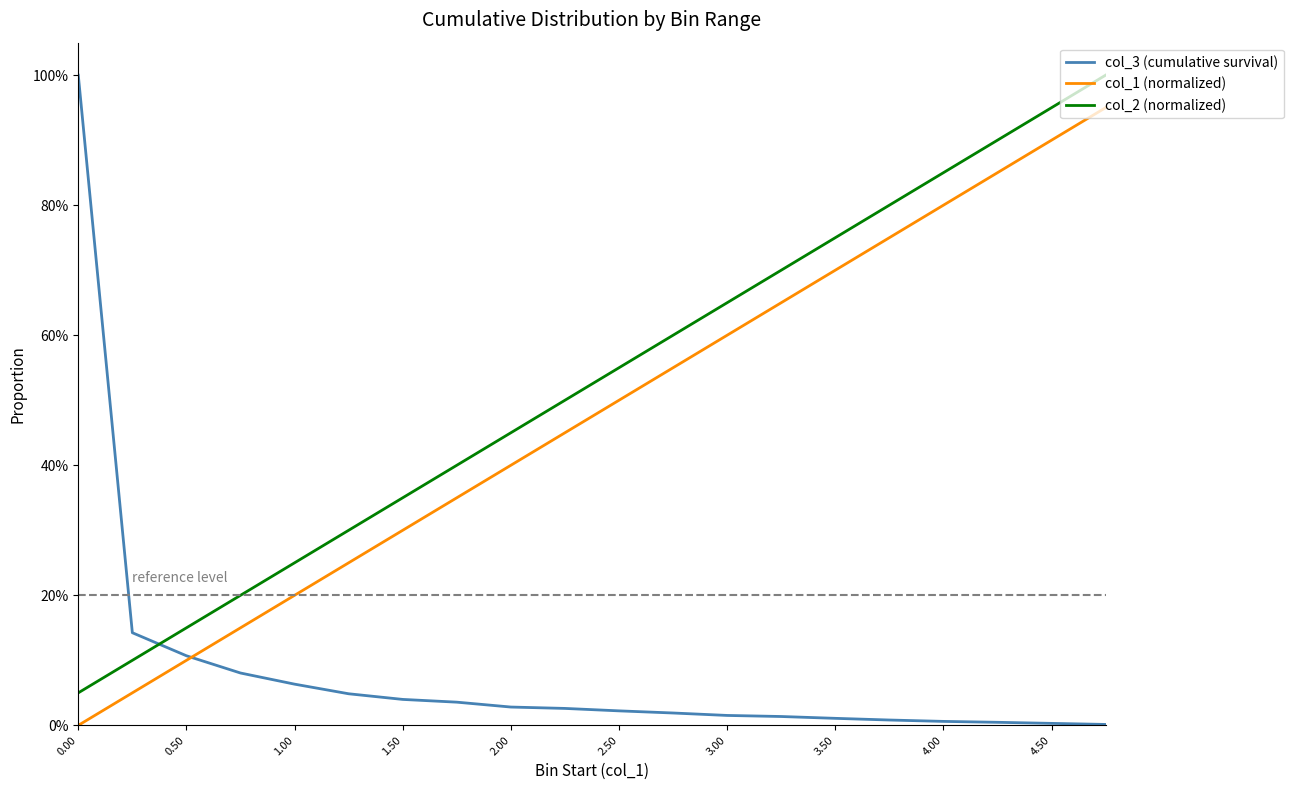

Does the chart have visible grid lines?

No